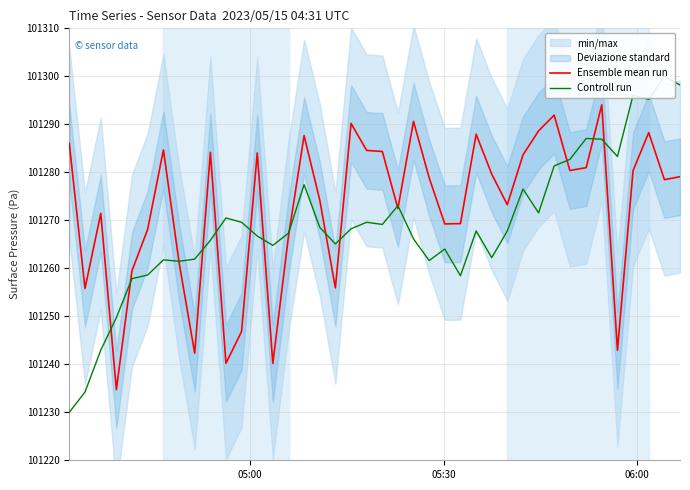

What is the highest value of the Ensemble mean run series?

101294.1